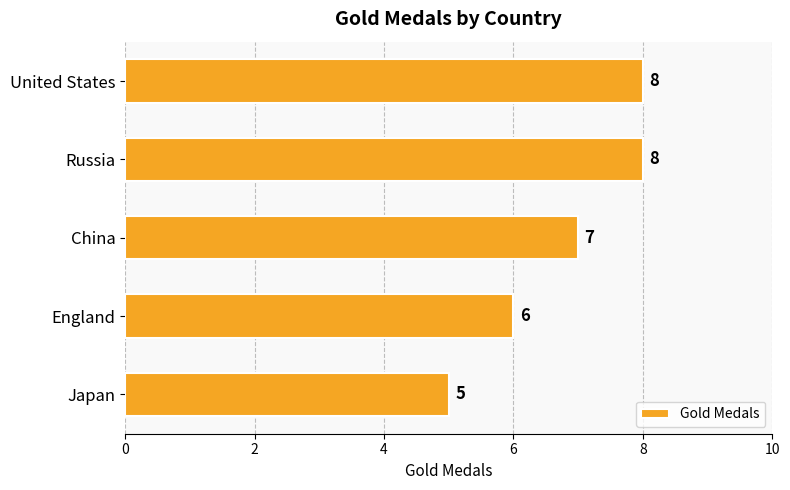

What is the change in value from Russia to Japan?

-3